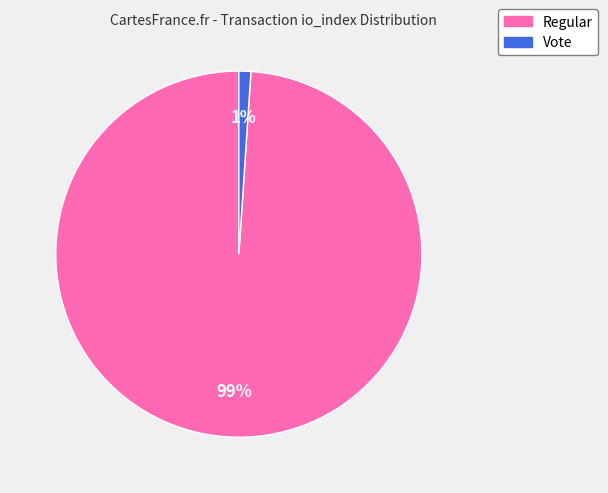

To the nearest percent, what is the average slice percentage?

50%